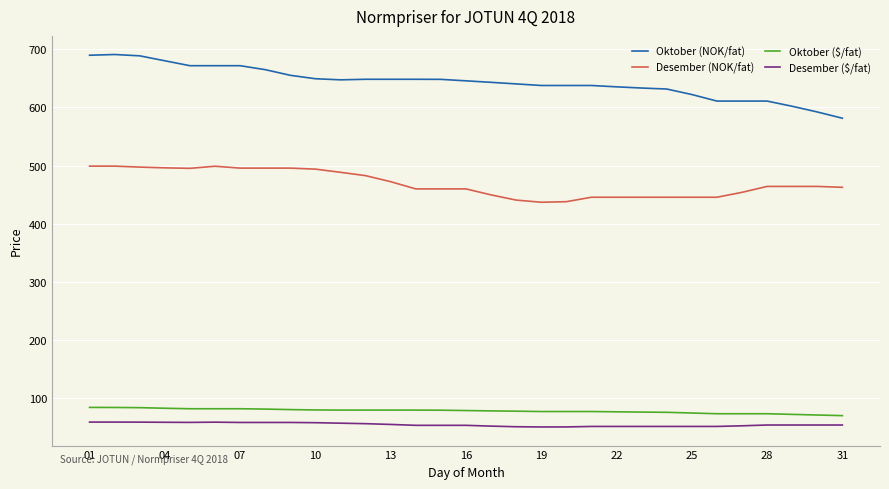

What is the greatest value displayed?

691.1